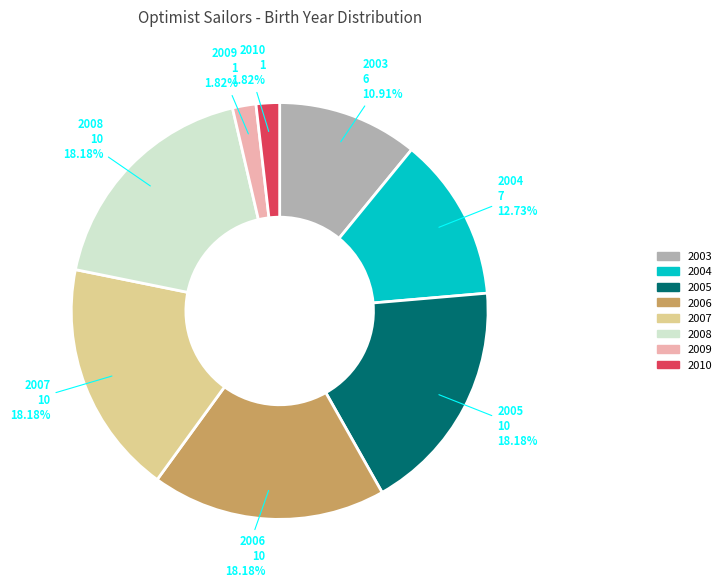

To the nearest percent, what portion does 2007 represent?

18%